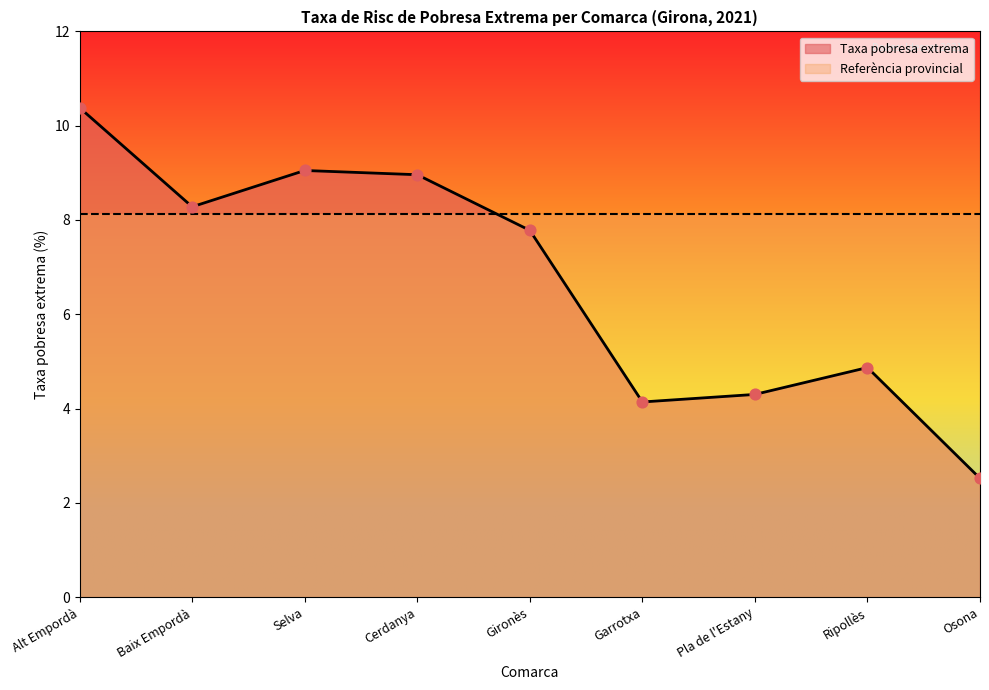

What is the ratio of the value at Cerdanya to the value at Gironès?

1.2